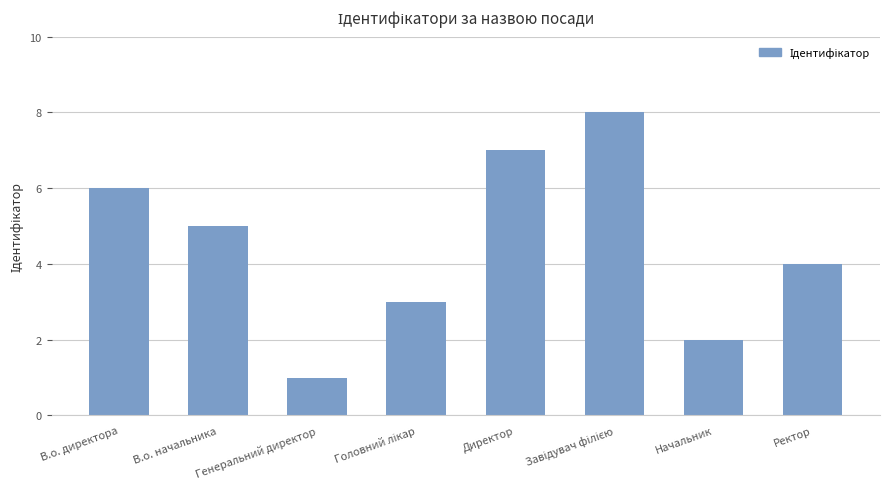

What is the change in value from Генеральний директор to Директор?

+6